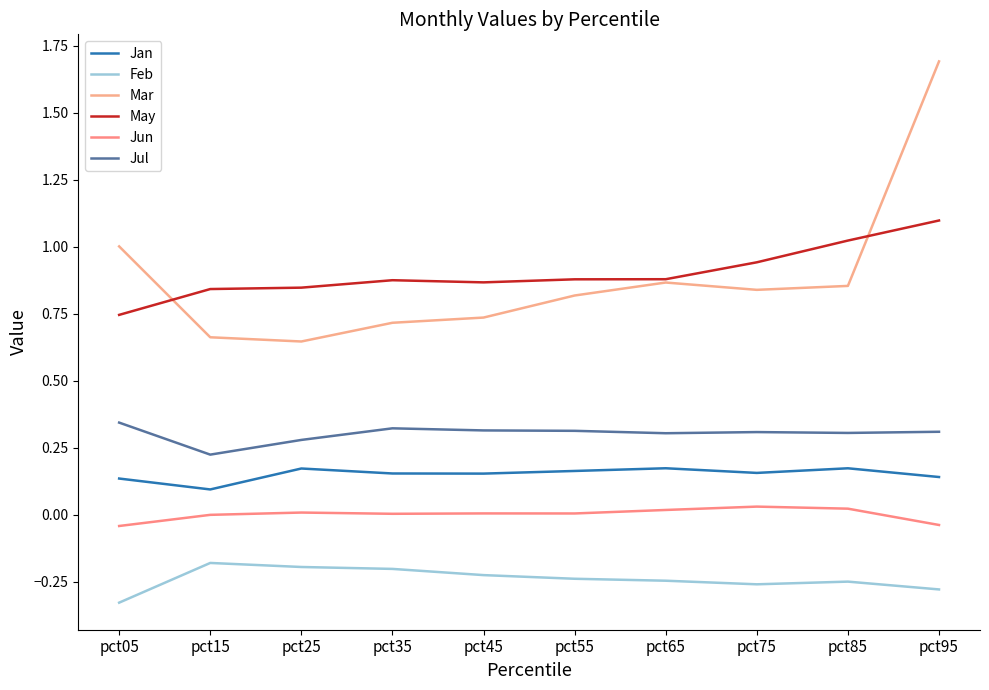

True or false: Jul and Feb intersect in this chart.

False